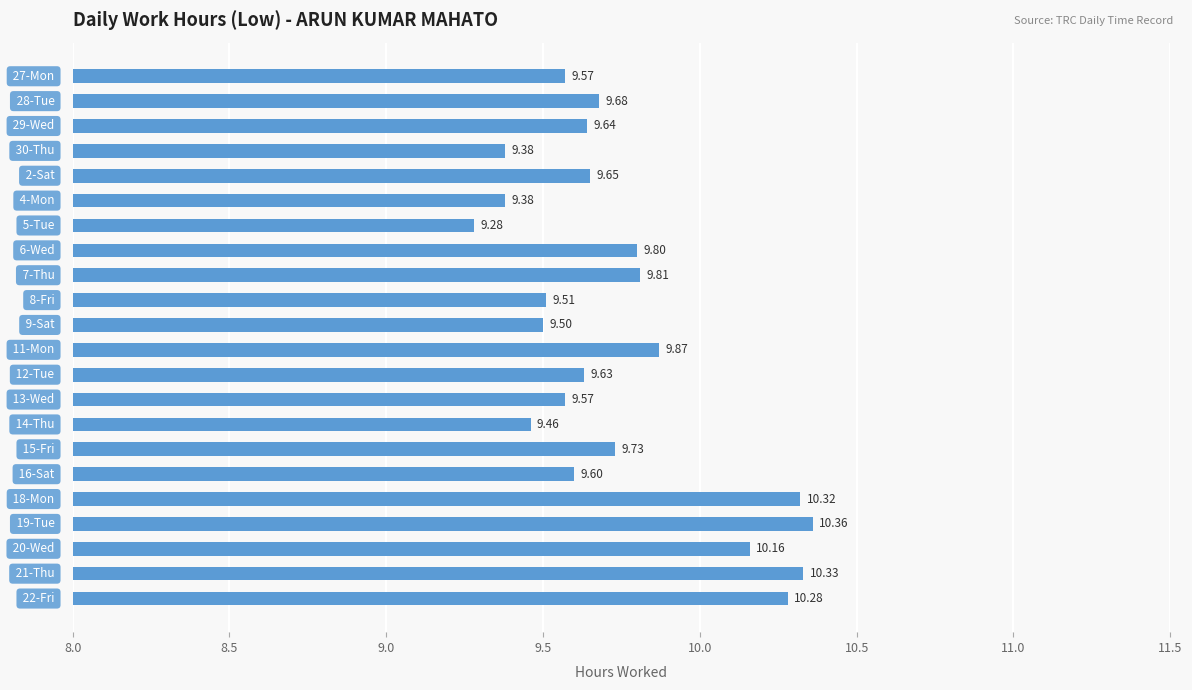

What is the sum of all values?

214.5